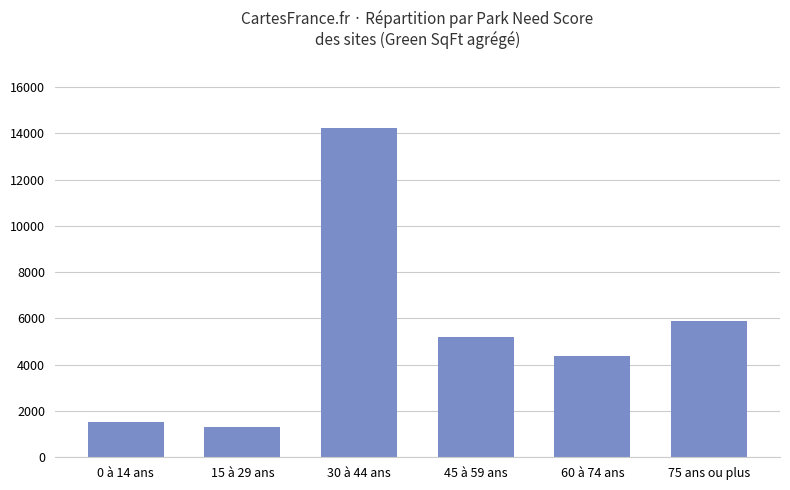

Which has a higher value, 75 ans ou plus or 15 à 29 ans?

75 ans ou plus